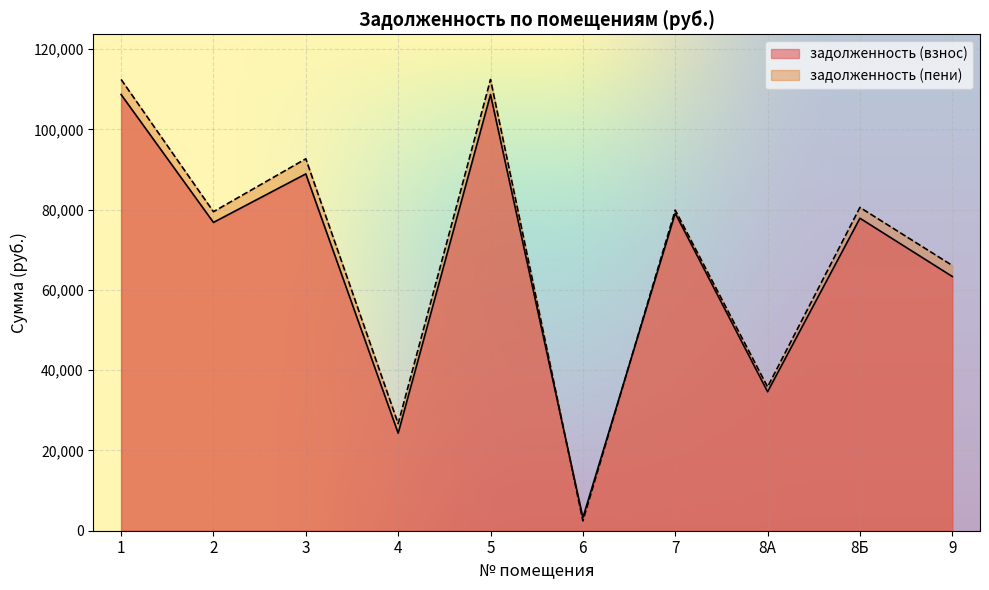

How many intersections are there between задолженность (пени) and задолженность (взнос)?

2